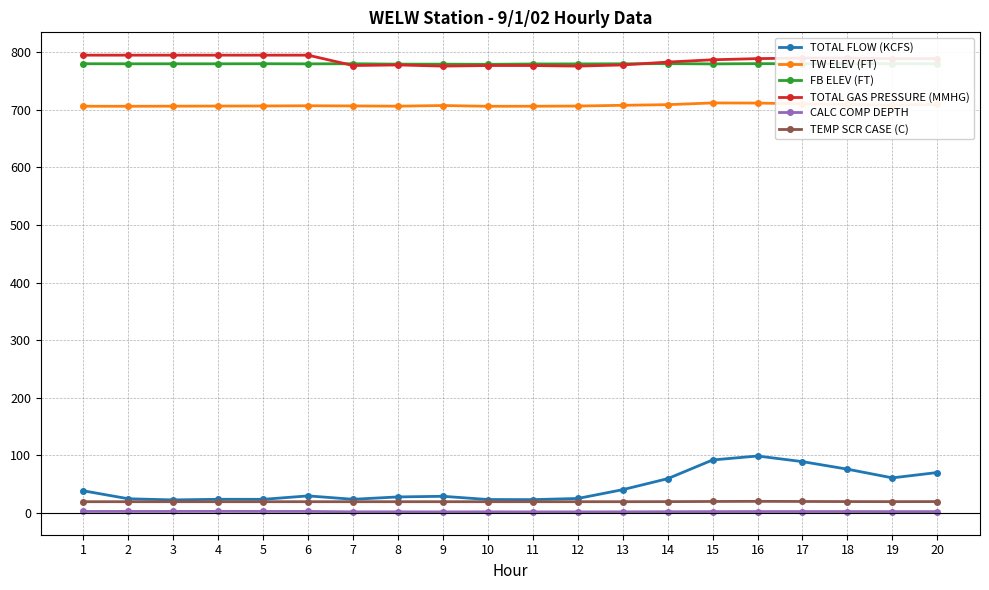

Which series has the largest range (max minus min)?

TOTAL FLOW (KCFS)